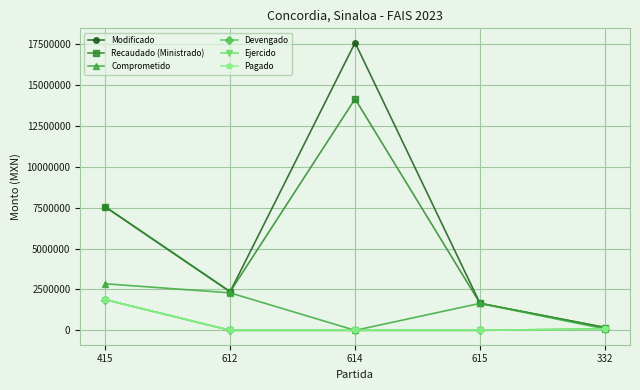

Reading left to right, list all the values displayed in this chart.

Modificado: 415=7559070.1	612=2362369.8	614=17599470.5	615=1650766.9	332=171680.0
Recaudado (Ministrado): 415=7559070.1	612=2362369.8	614=14160937.6	615=1650766.9	332=171680.0
Comprometido: 415=2849636.2	612=2293196.0	614=0.0	615=1650766.9	332=85840.0
Devengado: 415=1880666.8	612=0.0	614=0.0	615=0.0	332=85840.0
Ejercido: 415=1880666.8	612=0.0	614=0.0	615=0.0	332=85840.0
Pagado: 415=1880666.8	612=0.0	614=0.0	615=0.0	332=85840.0